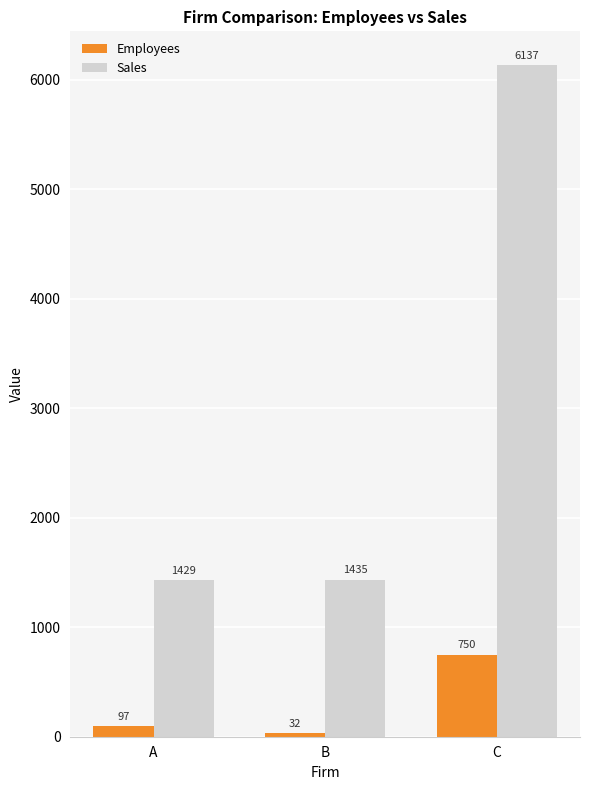

Reading left to right, extract all data points from this chart.

Employees: A=97	B=32	C=750
Sales: A=1429	B=1435	C=6137